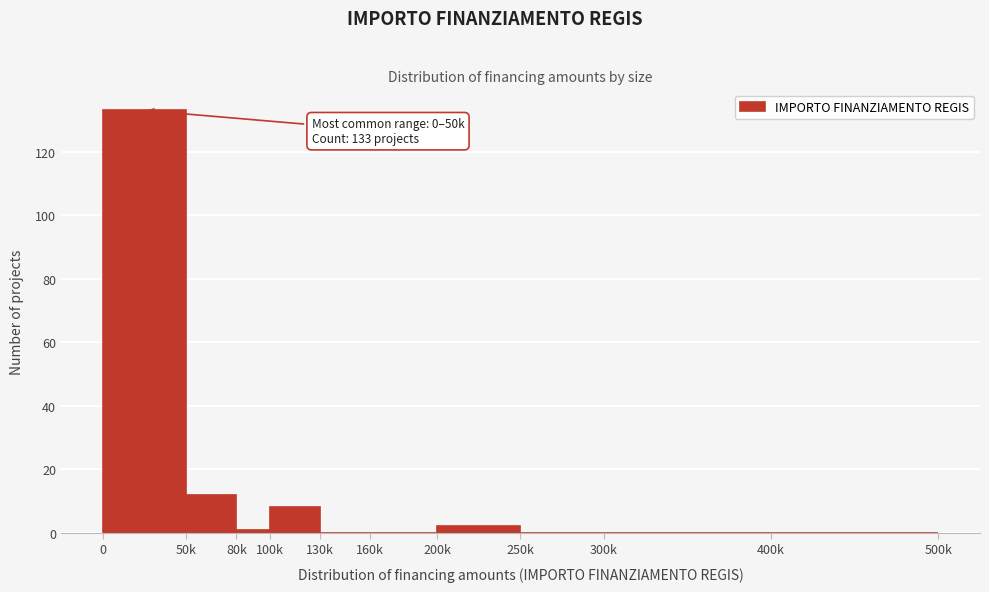

Reading left to right, extract all data points from this chart.

0=133	50k=12	80k=1	100k=8	130k=0	160k=0	200k=2	250k=0	300k=0	400k=0